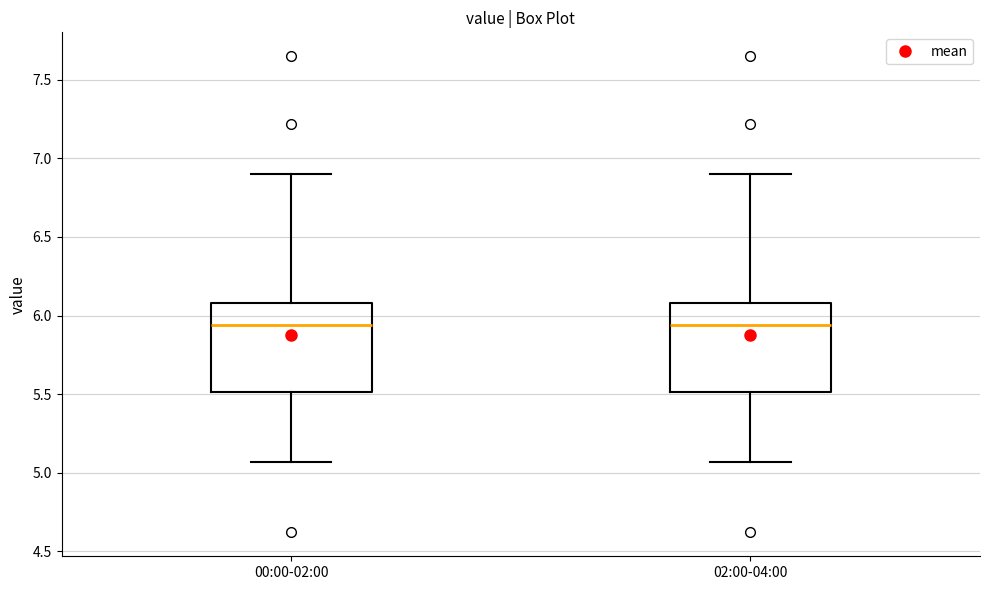

Where is the upper edge of the box for 02:00-04:00 on the y-axis? The values are not printed on the chart, so give them approximately, as read against the axis.

6.10